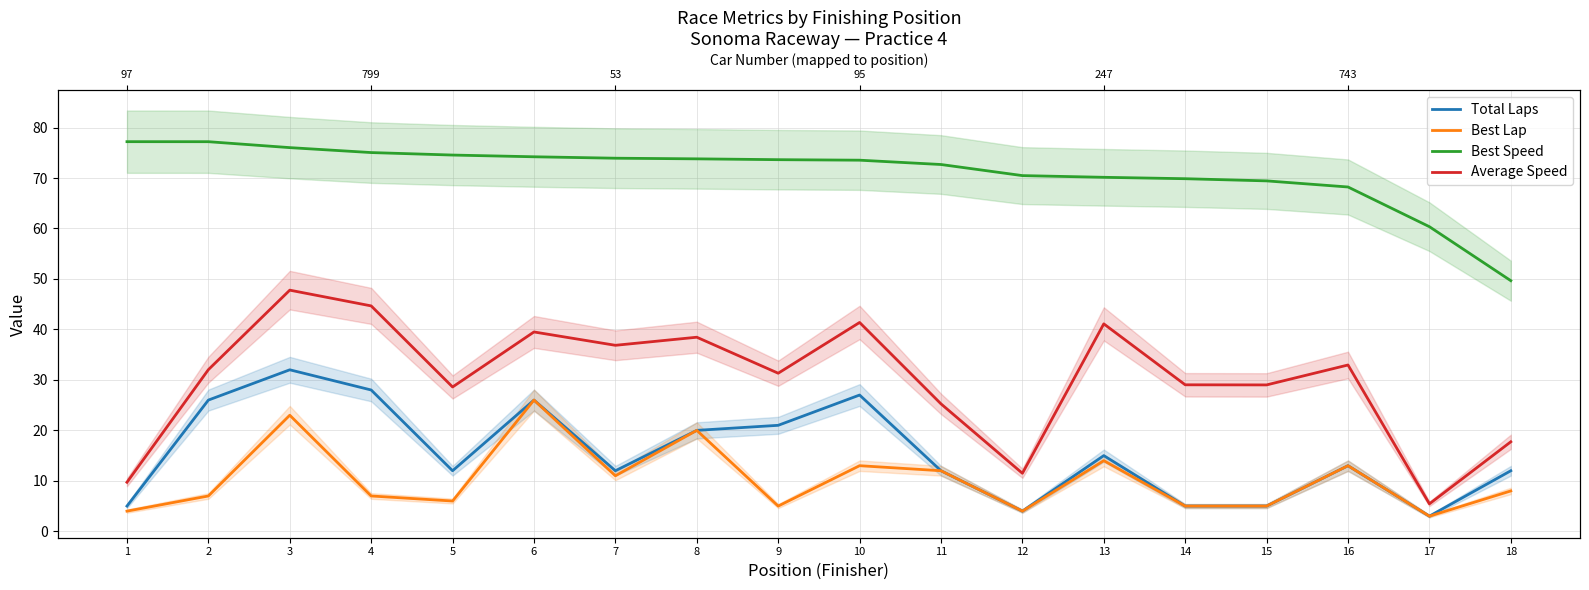

Where does the Total Laps series first go above 13?

2